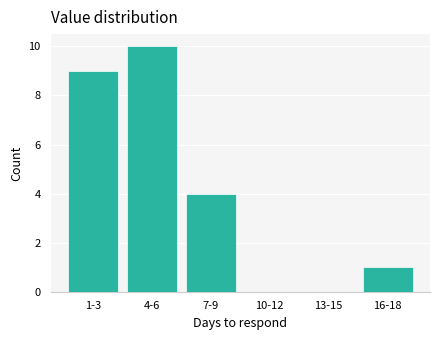

Reading right to left, list all the values displayed in this chart.

16-18=1	13-15=0	10-12=0	7-9=4	4-6=10	1-3=9